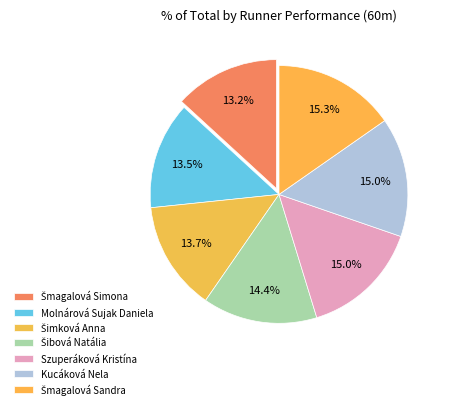

How many segments does this pie chart have?

7